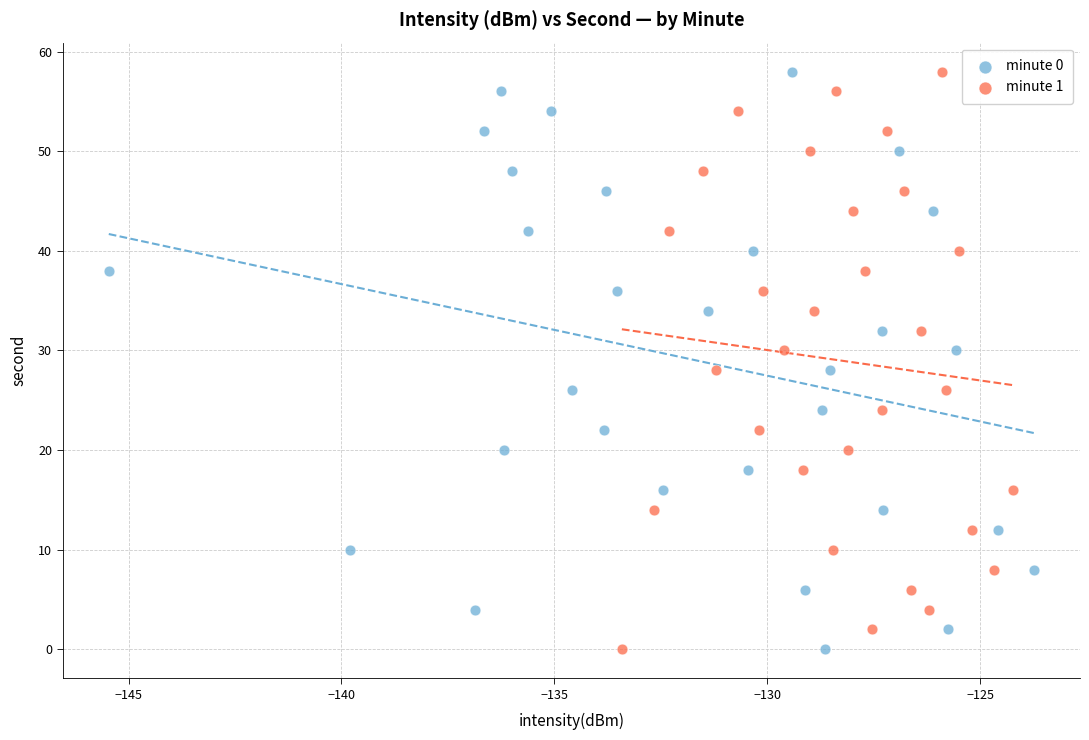

What are all the series names shown in the legend?

minute 0, minute 1